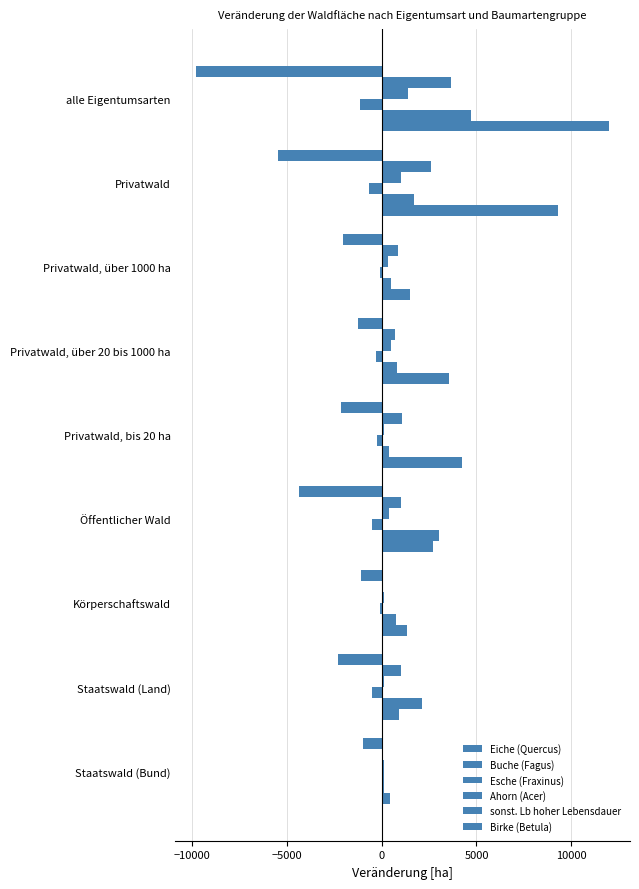

List the series in order of their peak value, highest first.

Eiche (Quercus), Buche (Fagus), sonst. Lb hoher Lebensdauer, Ahorn (Acer), Esche (Fraxinus), Birke (Betula)